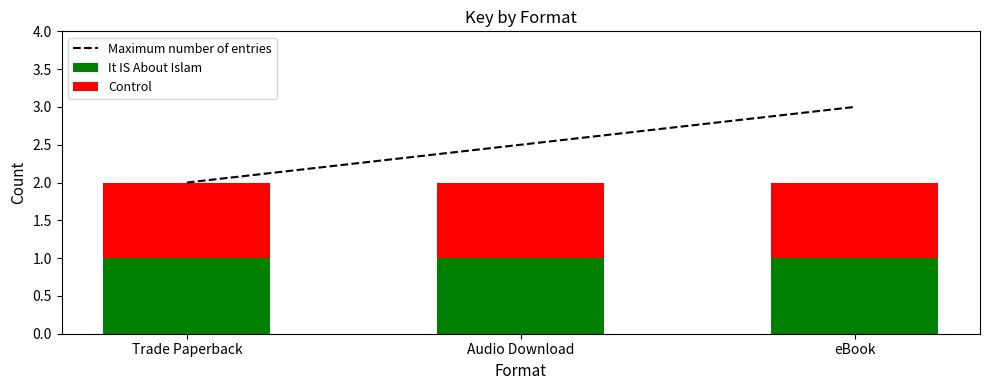

Where is Maximum number of entries nearest to the value 2?

Trade Paperback